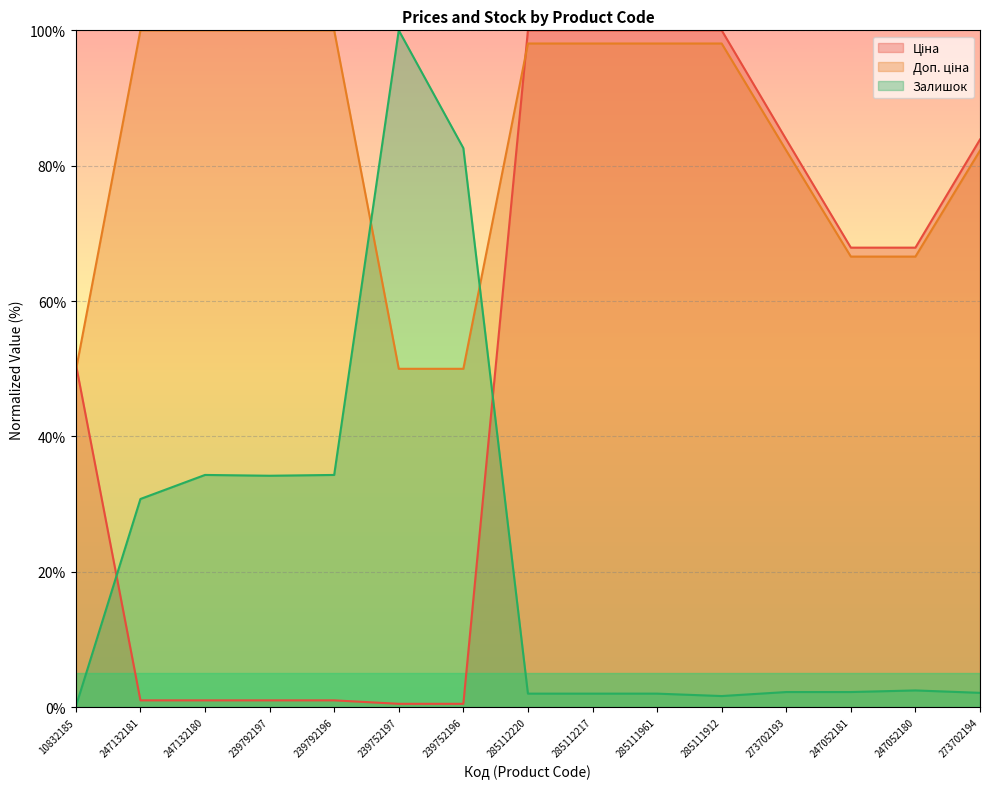

Is the value of Залишок at 273702193 greater than the value of Ціна at 239792197?

Yes